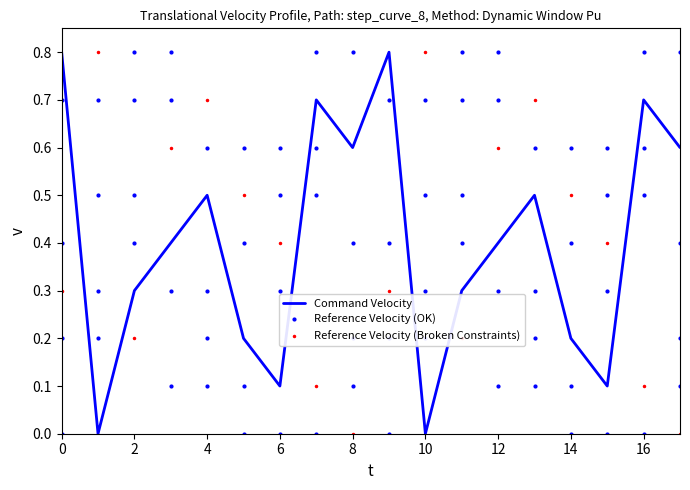

True or false: Command Velocity and Reference Velocity (Broken Constraints) cross at least once.

True